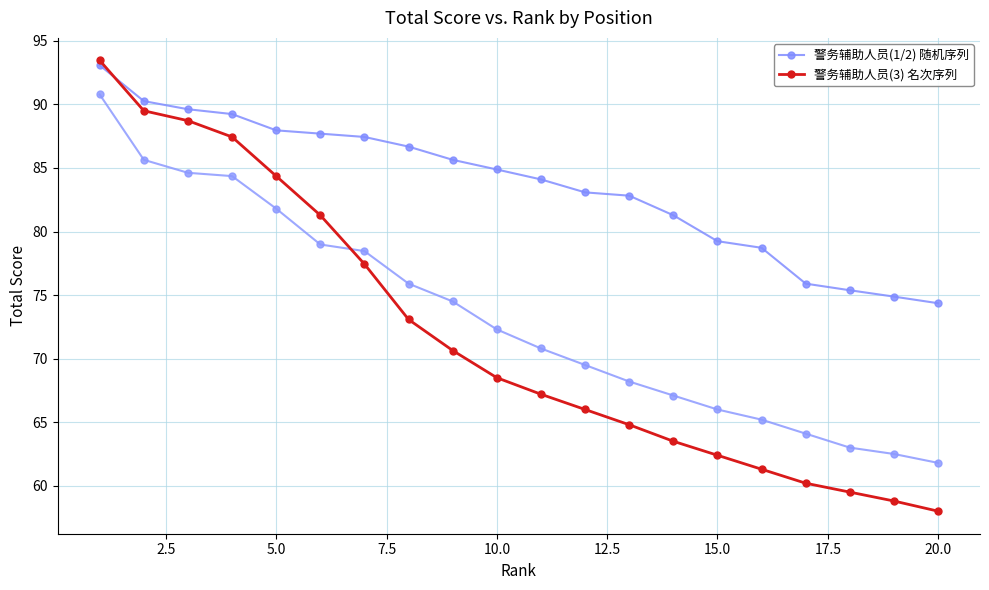

List the series in order of their peak value, lowest first.

警务辅助人员(1/2) 随机序列, 警务辅助人员(3) 名次序列